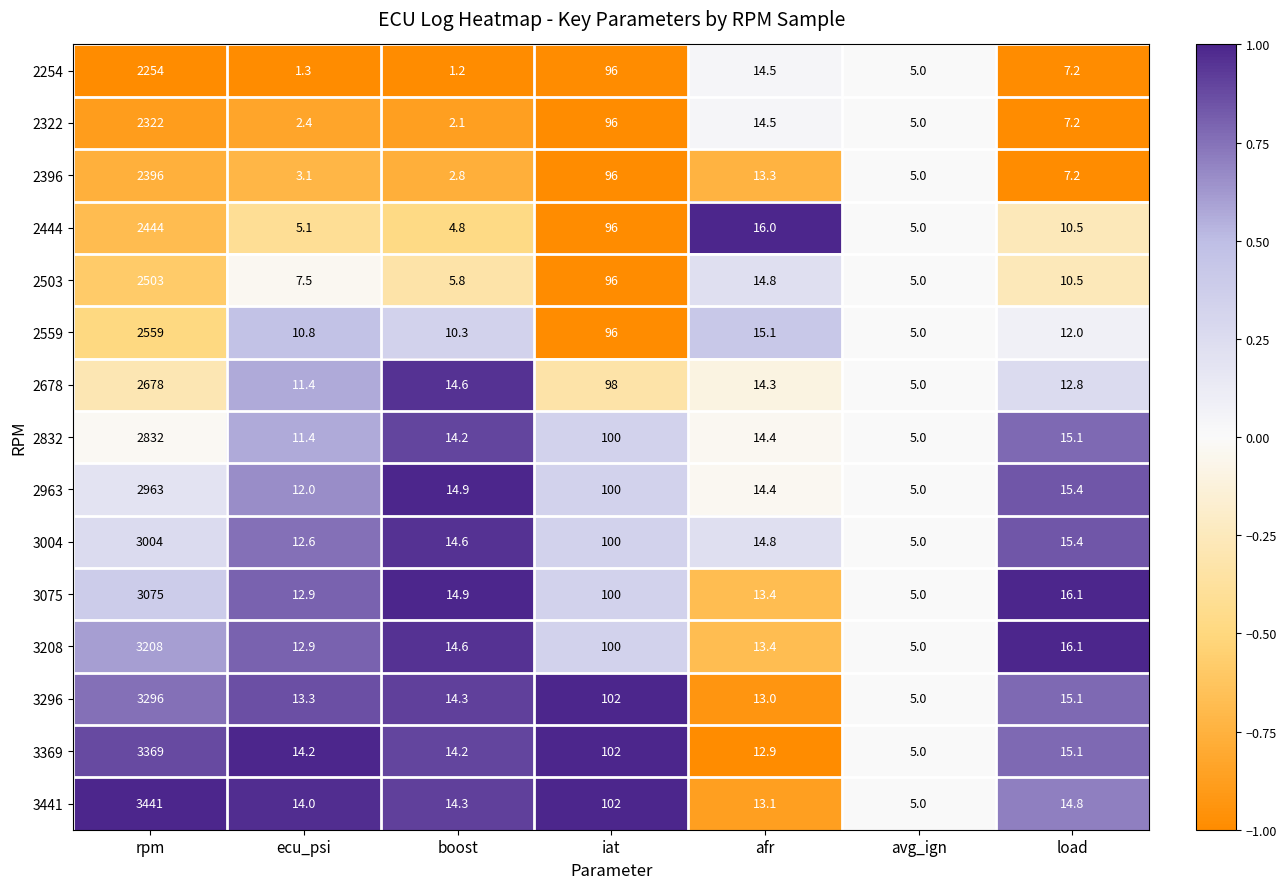

What is the difference between the maximum and second lowest values in the 2963 series?

2951.0